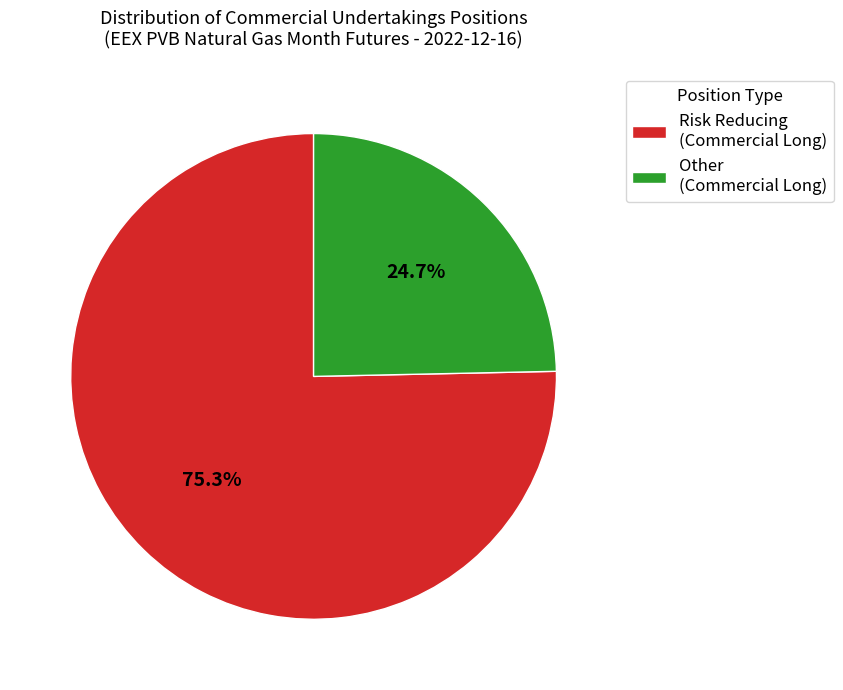

To the nearest percent, what is the average slice percentage?

50%